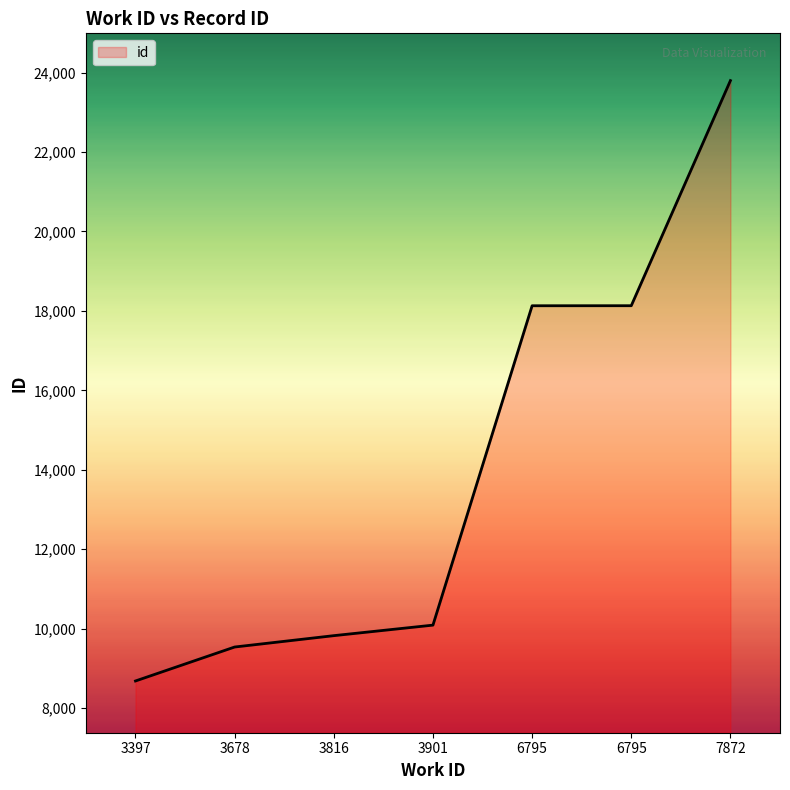

Does the chart have visible grid lines?

No